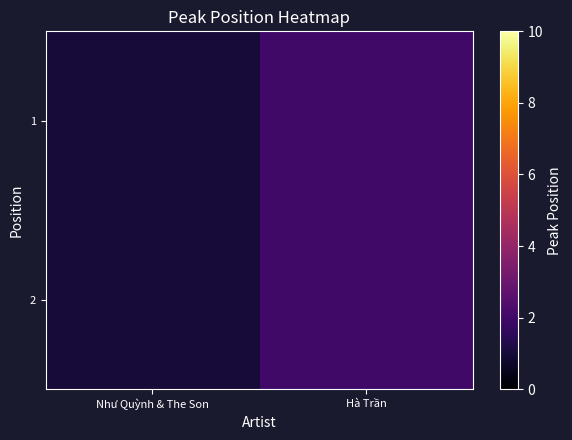

Reading right to left, list all the values displayed in this chart.

1: Hà Trần=2	Như Quỳnh & The Son=1
2: Hà Trần=2	Như Quỳnh & The Son=1